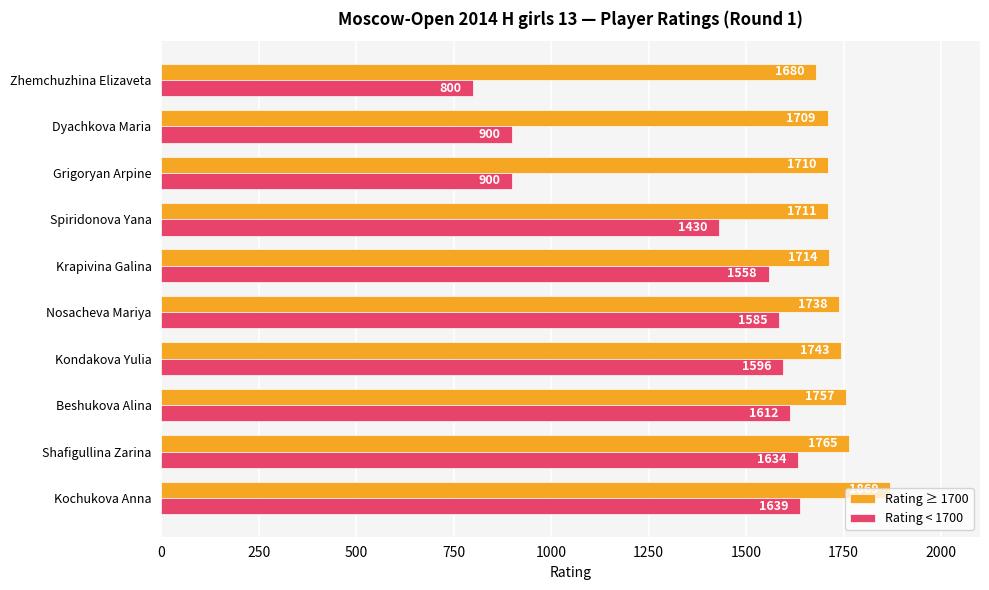

Is the value of Rating ≥ 1700 at Spiridonova Yana greater than the value of Rating < 1700 at Kochukova Anna?

Yes